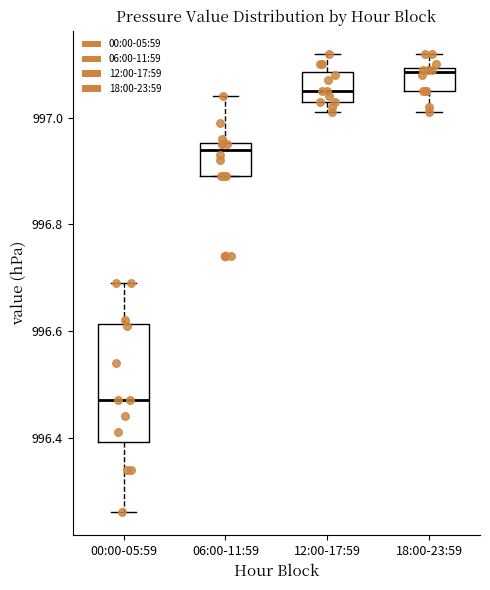

Which box is the tallest, from its lower edge to its upper edge?

00:00-05:59